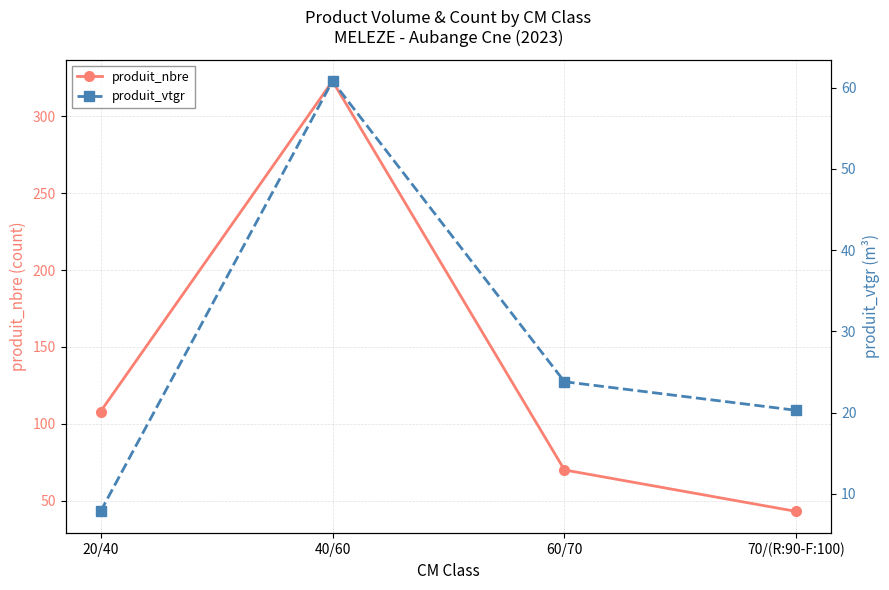

Rank the series at 40/60 from highest to lowest value.

produit_nbre, produit_vtgr